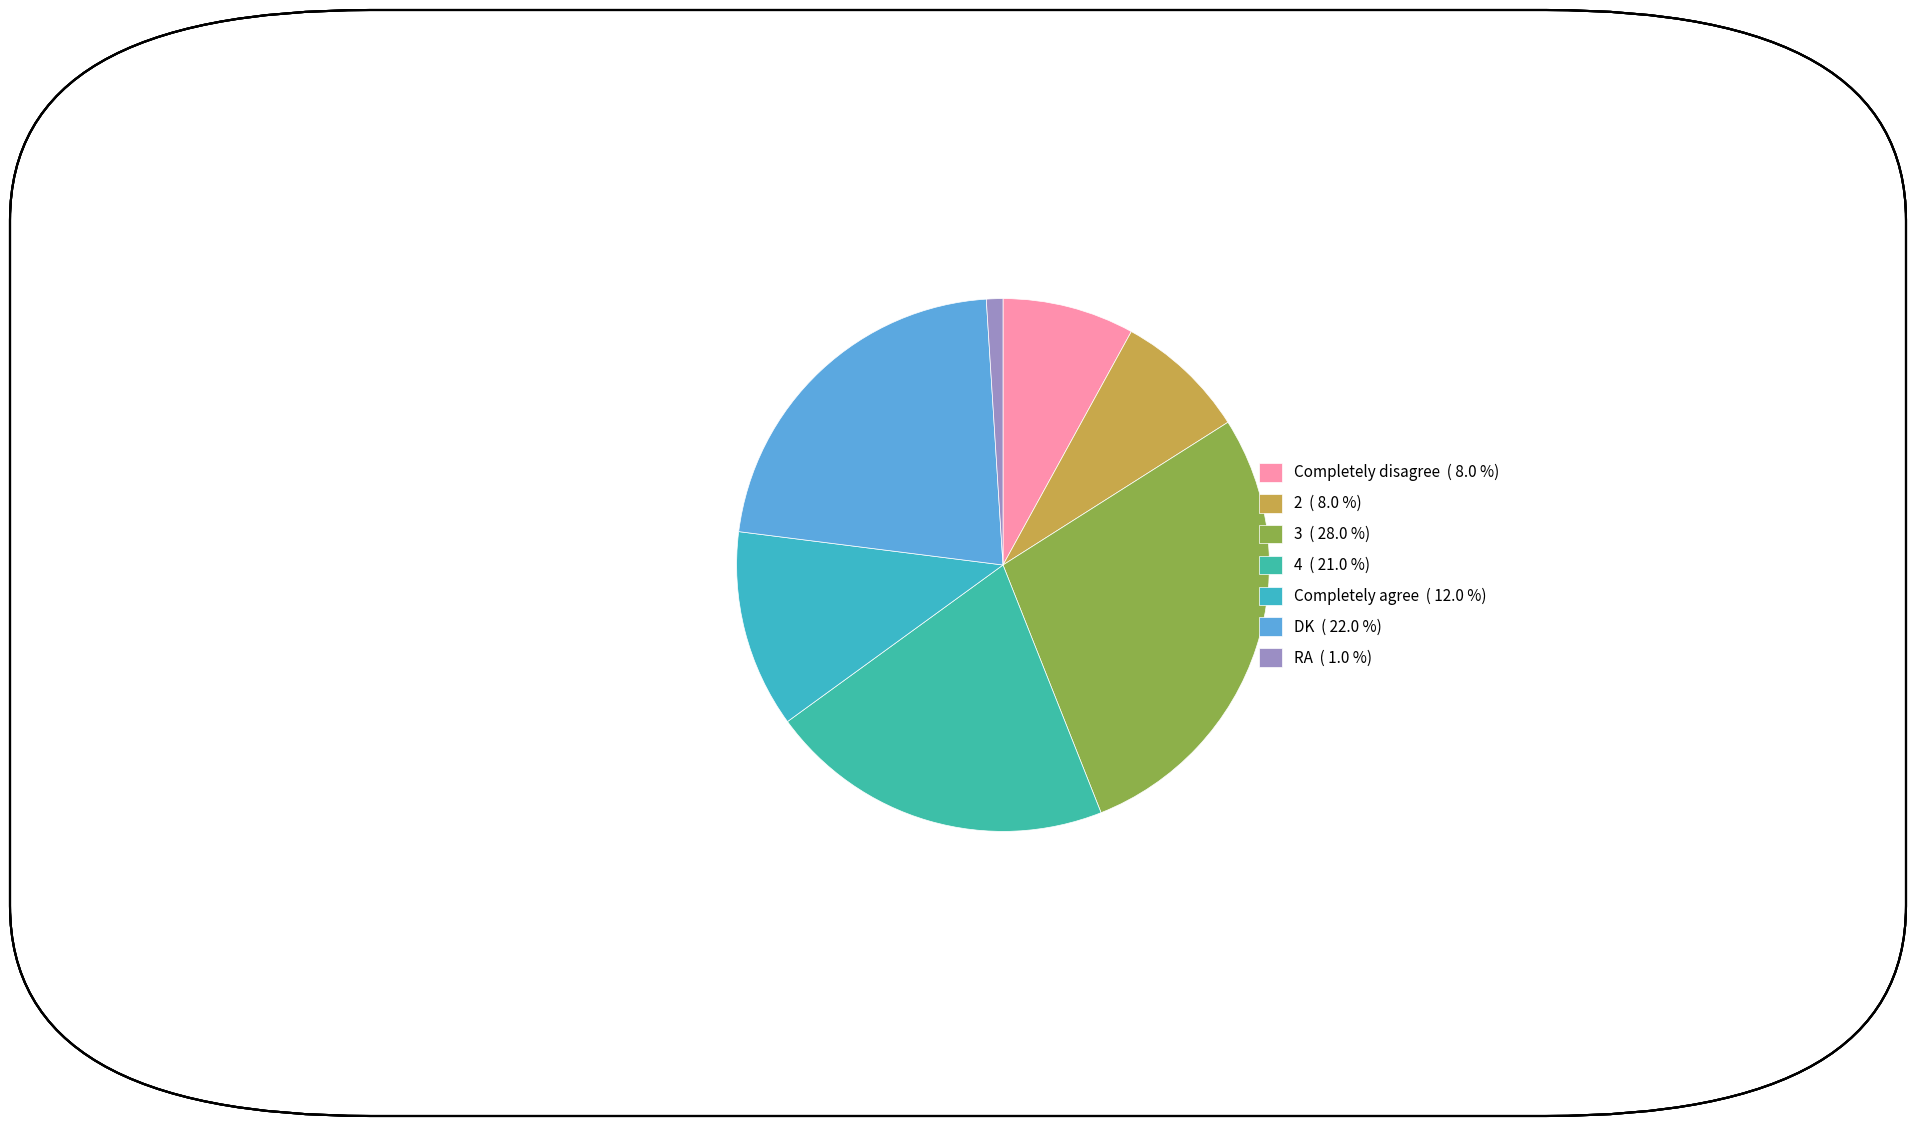

Rank the categories by value from lowest to highest.

RA, Completely disagree, 2, Completely agree, 4, DK, 3